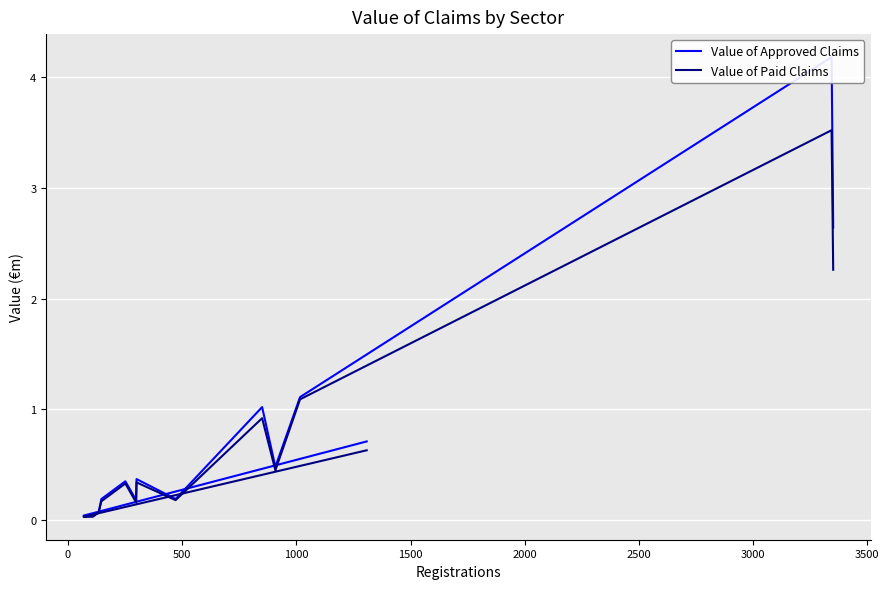

How many interior local peaks does the Value of Approved Claims series have?

4